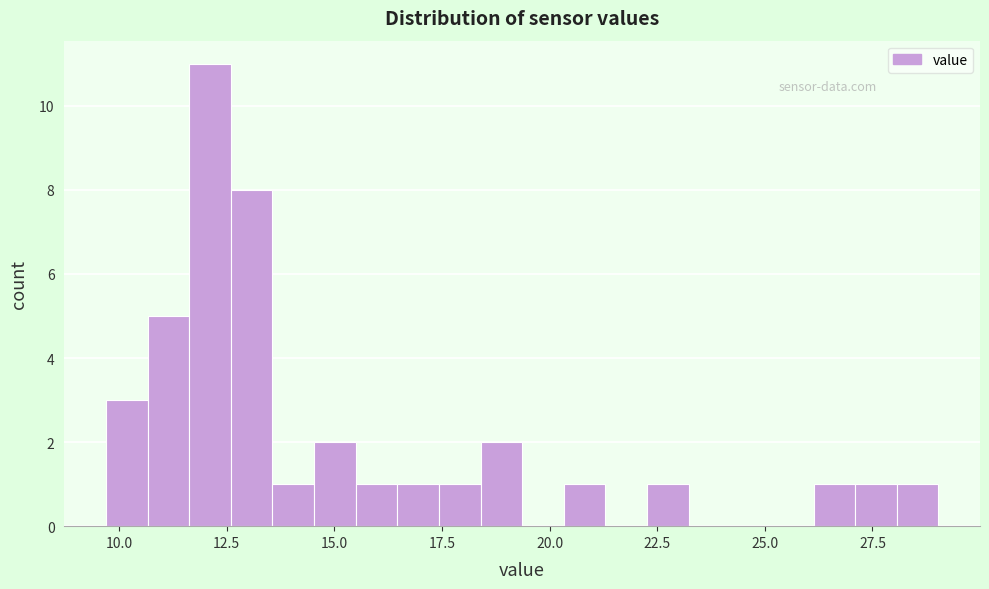

Around what value on the x-axis is the tallest bar? Give the approximate position of its centre, as read against the axis.

12.0